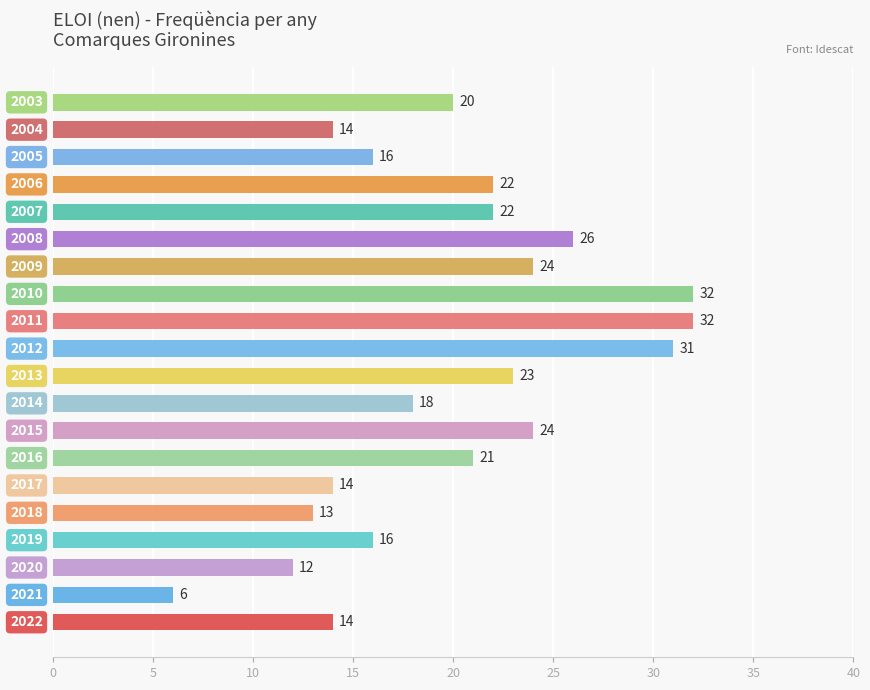

What is the smallest value displayed?

6